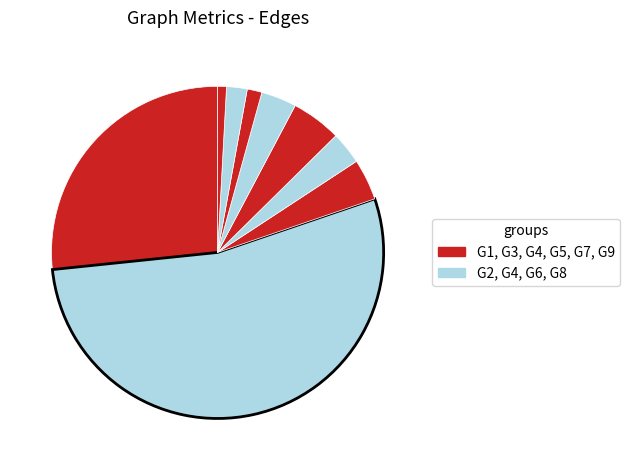

How many slices are in this pie chart?

9